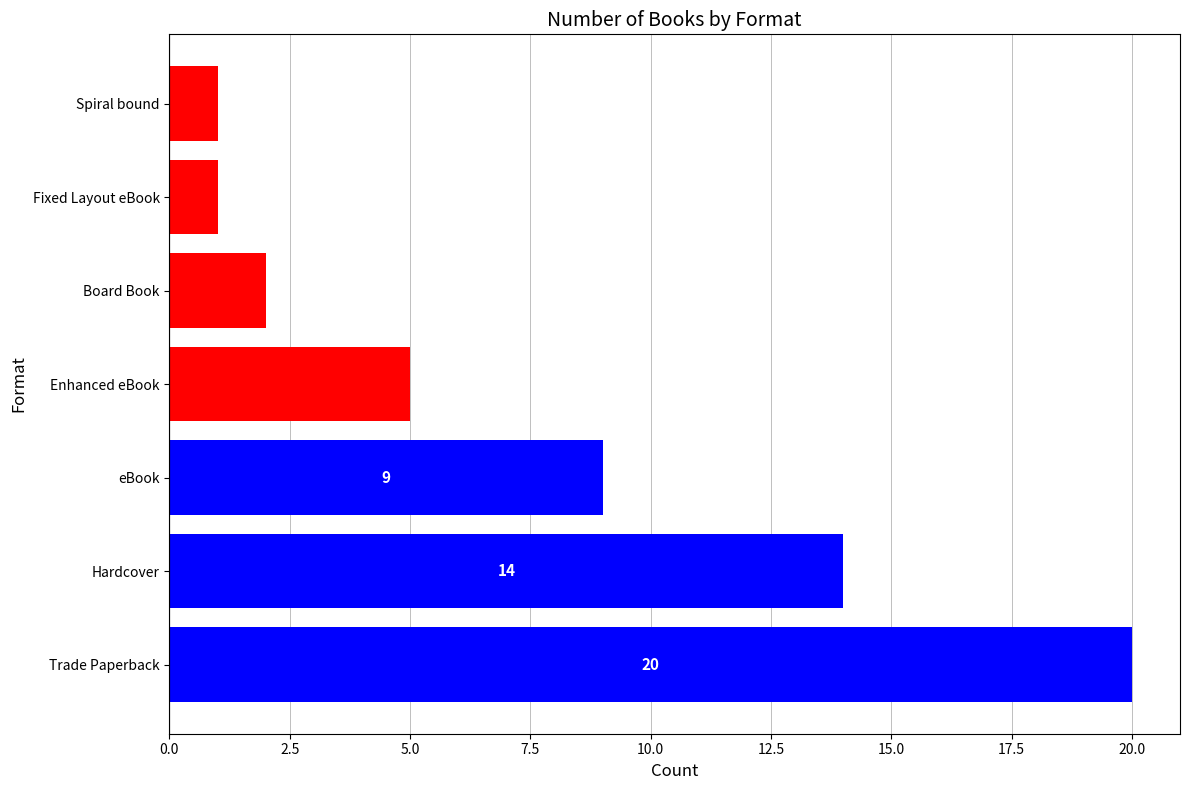

The chart shows a value of 1 at Fixed Layout eBook. True or false?

True